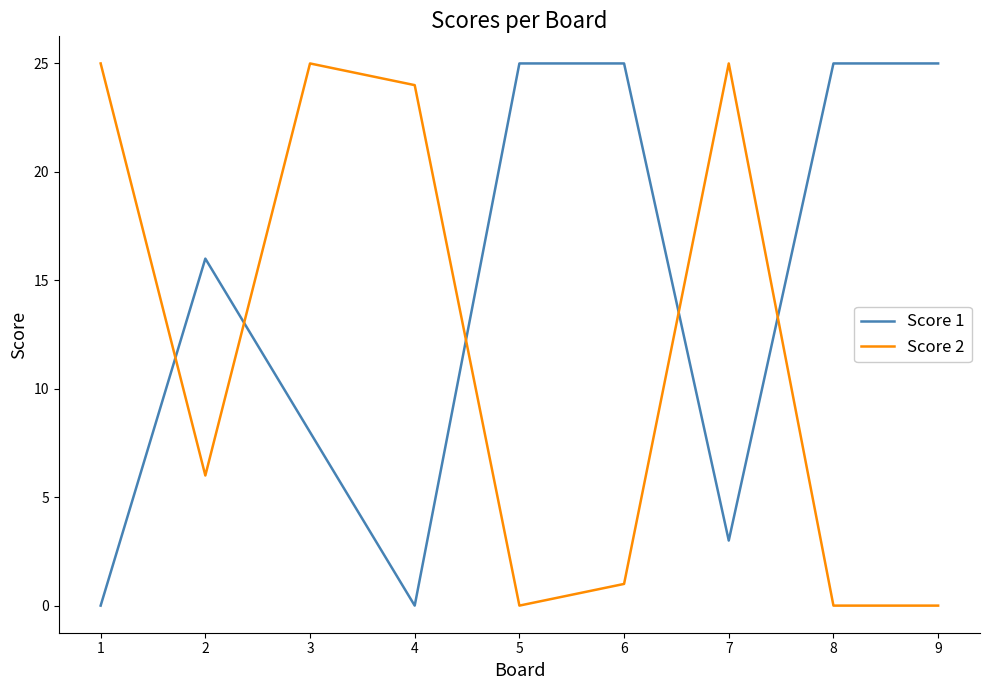

Reading right to left, transcribe all the data shown in this chart.

Score 1: 25	25	3	25	25	0	8	16	0
Score 2: 0	0	25	1	0	24	25	6	25